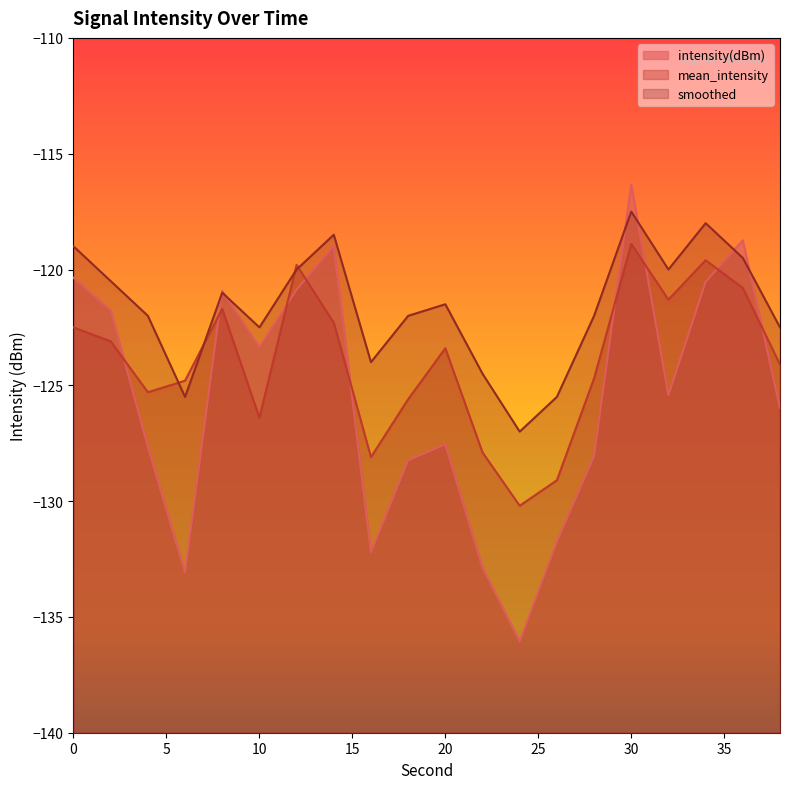

How many interior local valleys does the mean_intensity series have?

5